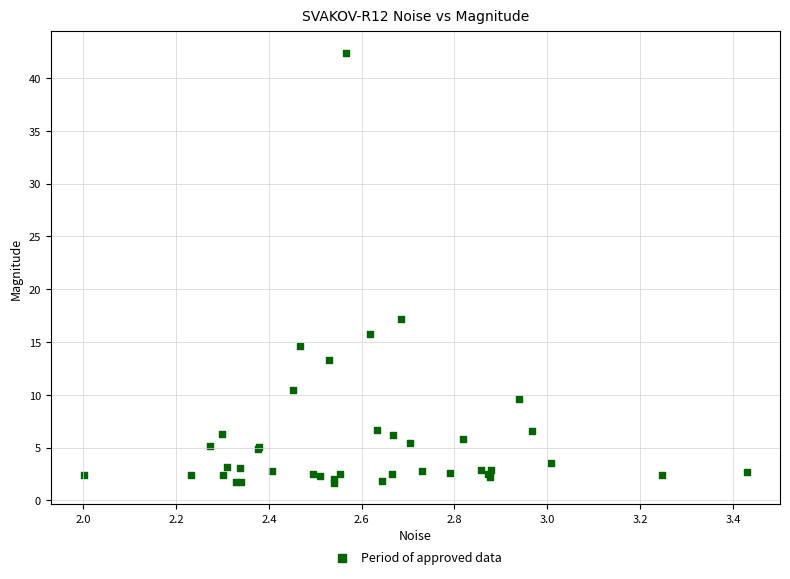

What Y value in the scatter plot is closest to 22?

17.2